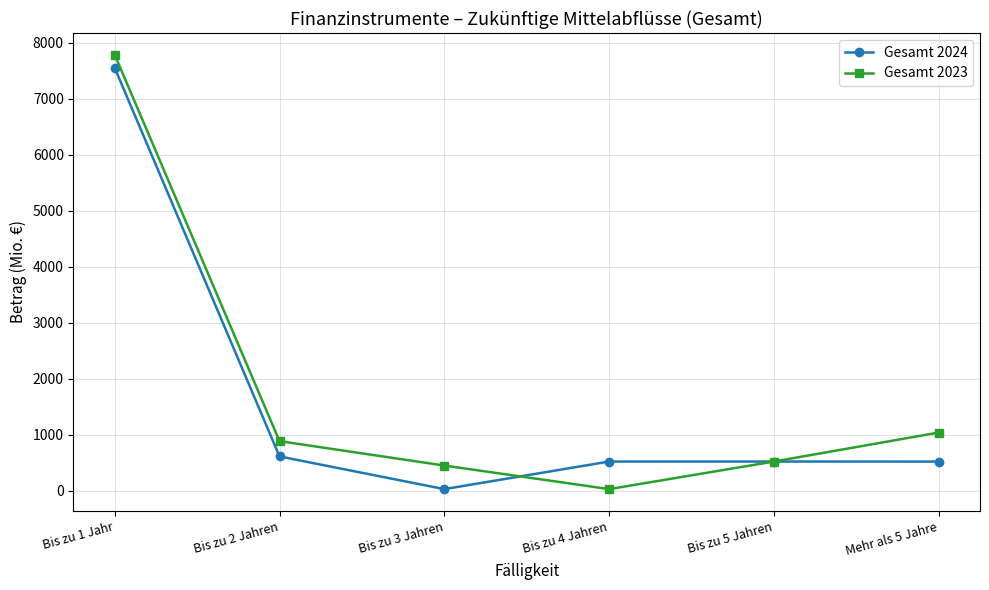

The value of Gesamt 2024 at Bis zu 1 Jahr is 7553. True or false?

True